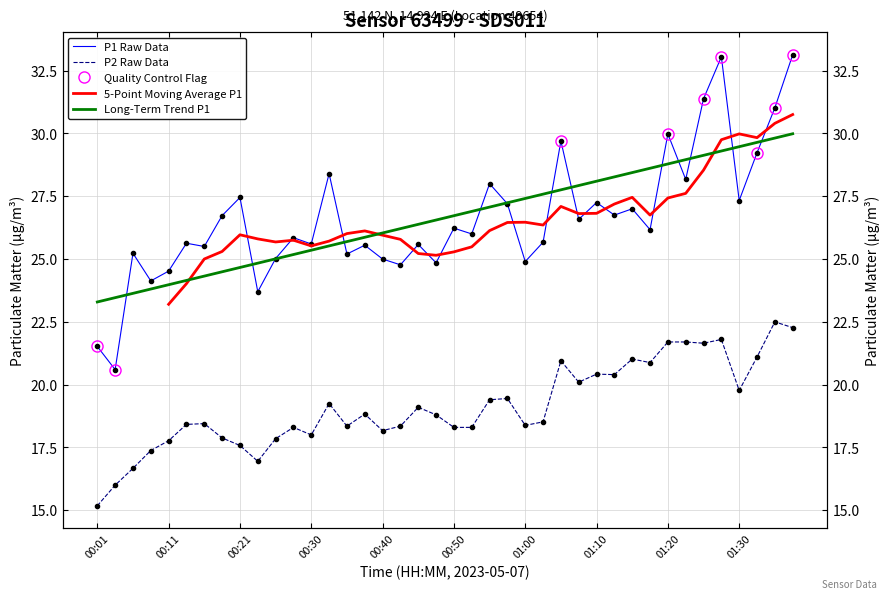

What is the sum of the P1 values at 34 and 32?

61.4